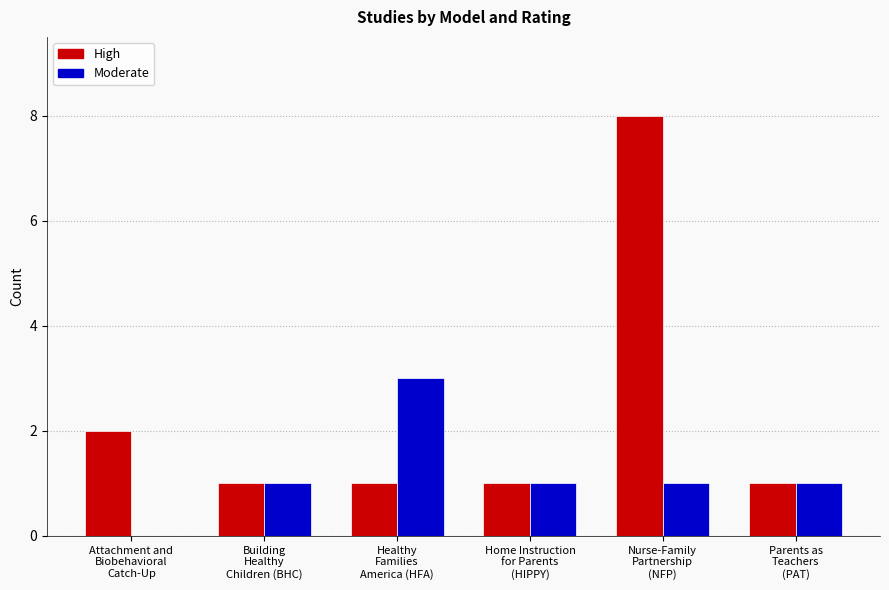

Which series has the largest total across all categories?

High